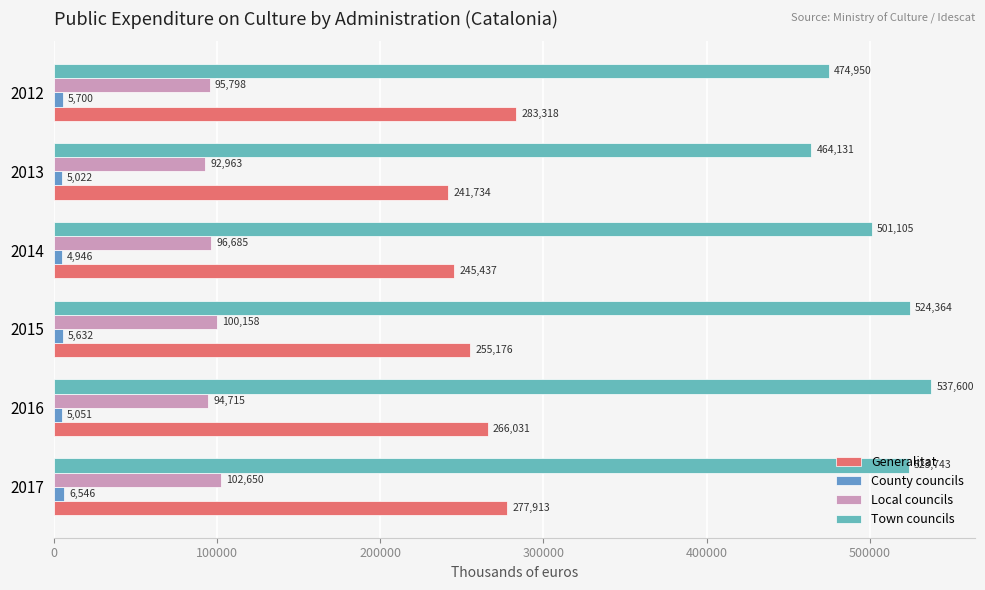

Count the number of categories in the chart.

6